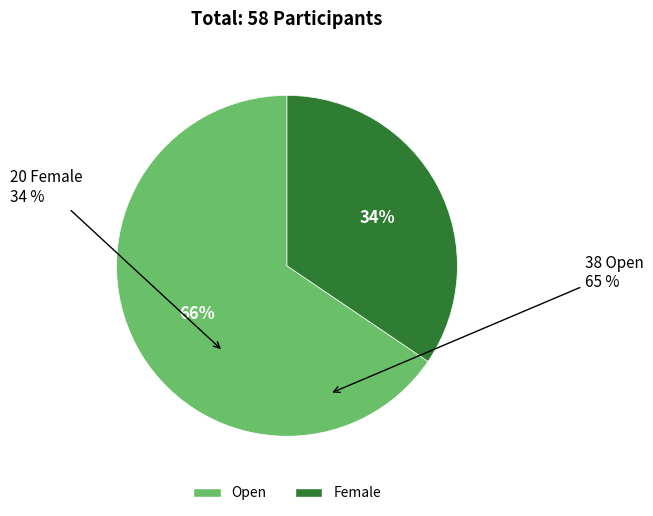

How many segments does this pie chart have?

2